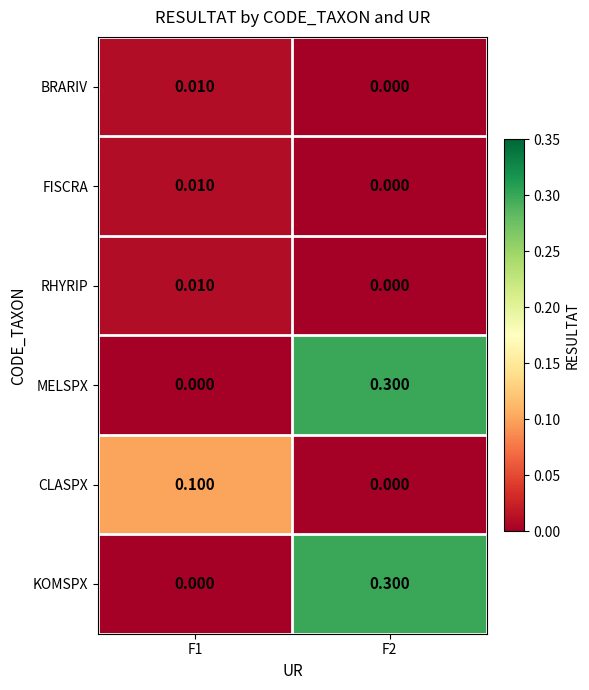

How many values in the RHYRIP series exceed 0?

1